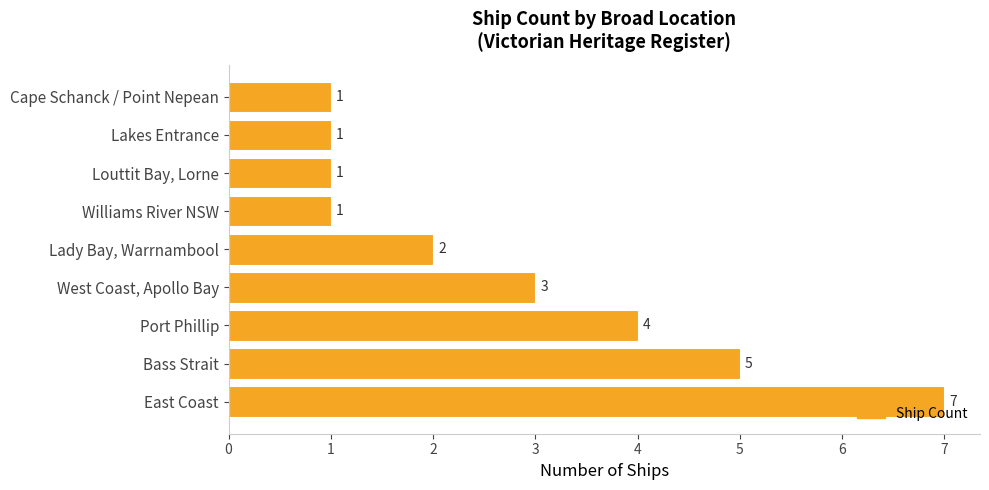

At which label is the value closest to 4?

Port Phillip